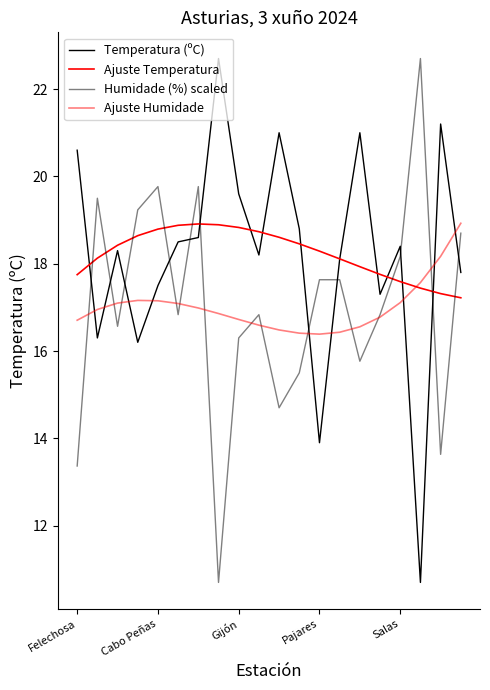

Does the chart display data point markers on the line(s)?

No